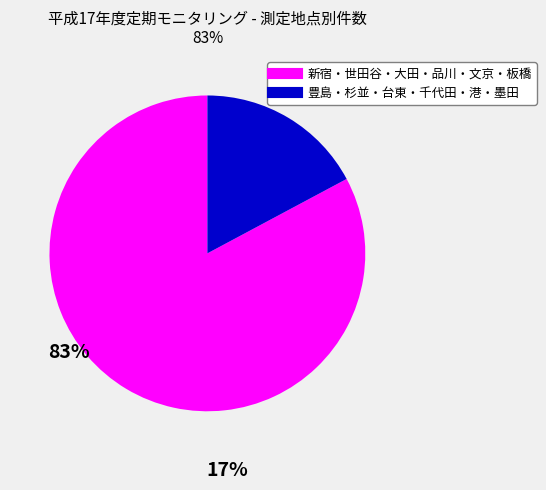

How many slices are in this pie chart?

2